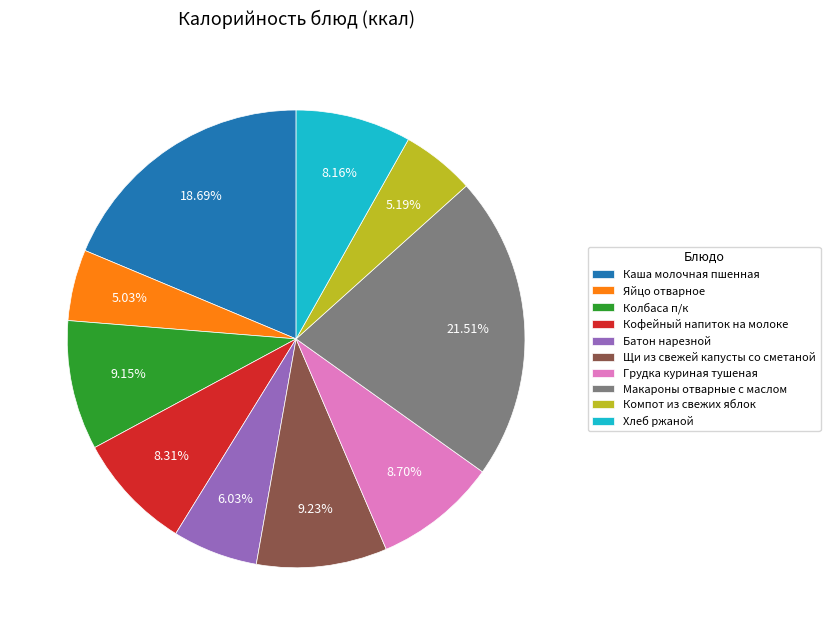

How many segments does this pie chart have?

10